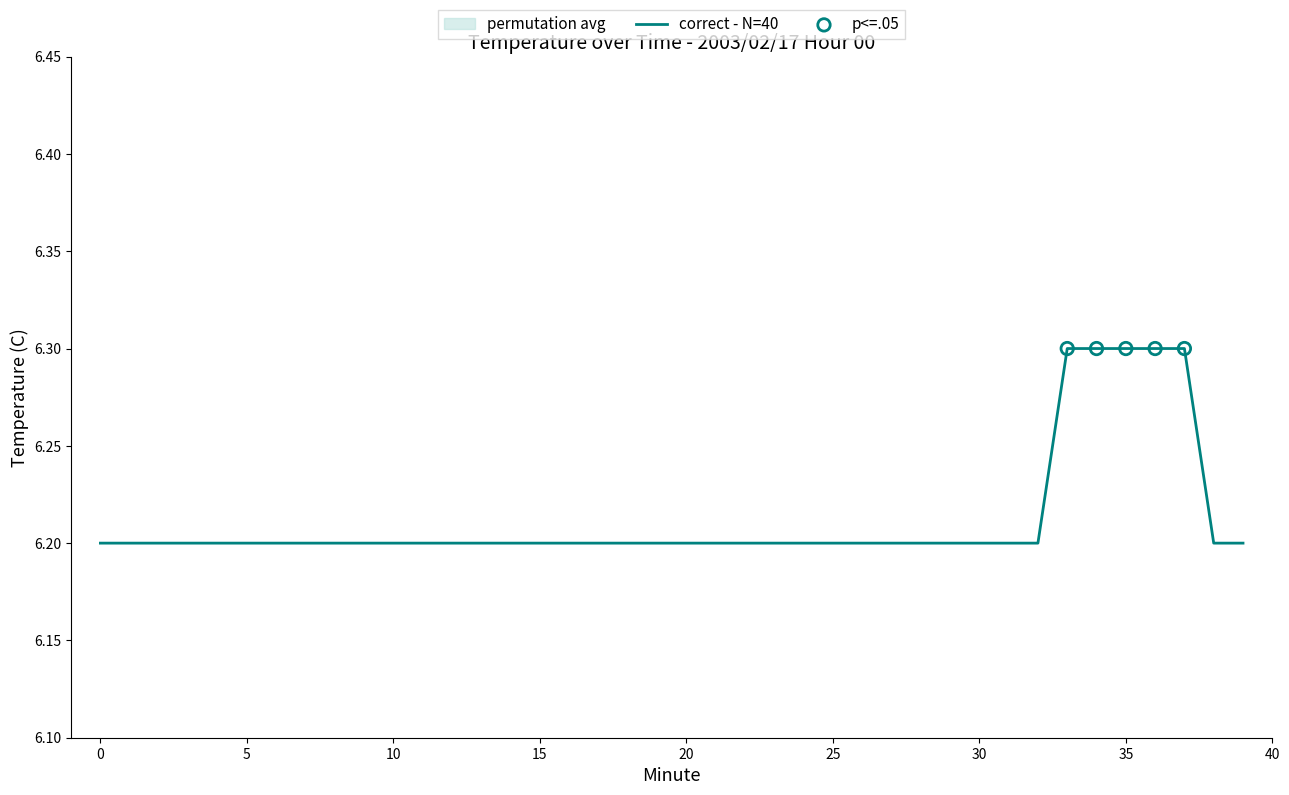

Approximately how many times larger is the value at 12 compared to 31?

1.0